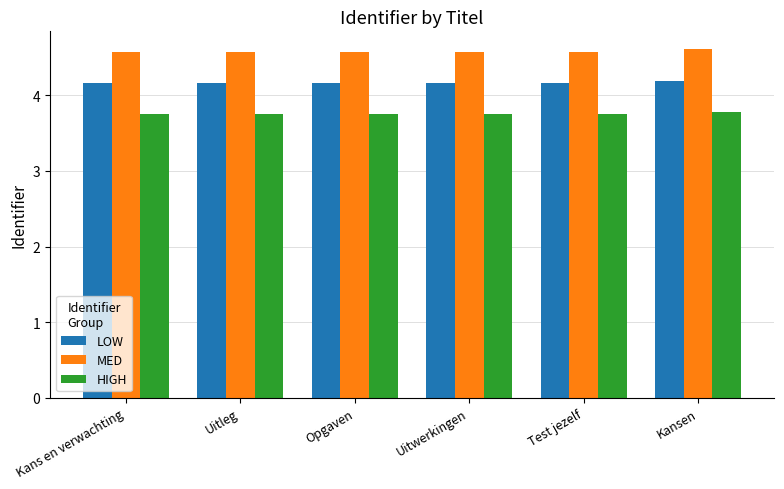

What is the label of the 3rd bar from the left?

Opgaven